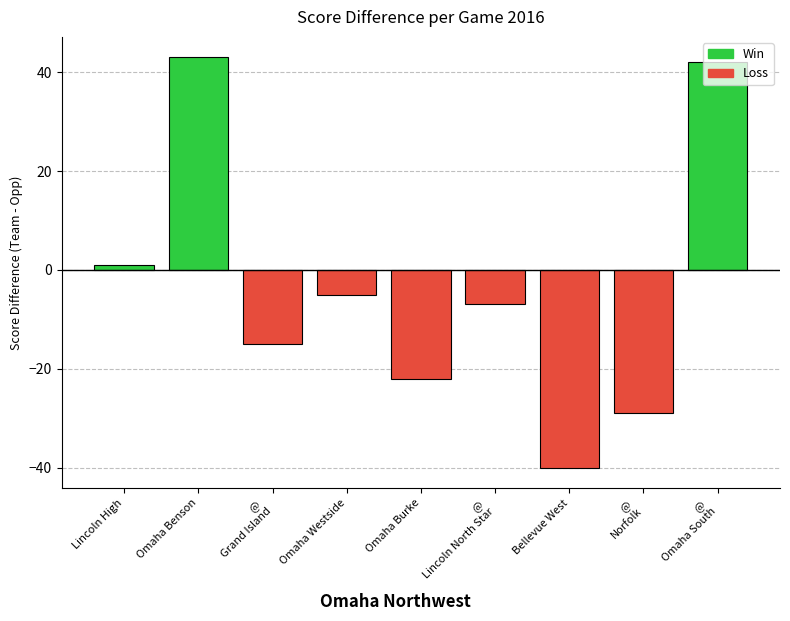

Which category has the lowest value across all series?

Bellevue West